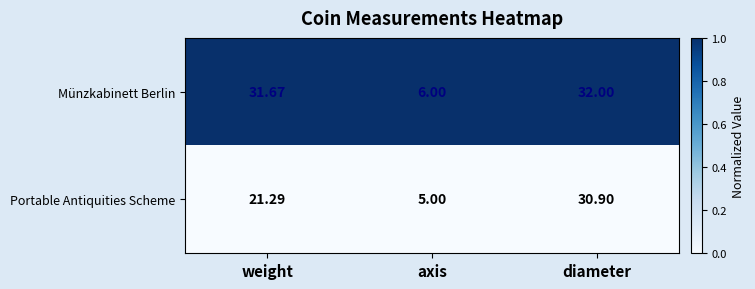

Rank the series by their maximum value, from highest to lowest.

Münzkabinett Berlin, Portable Antiquities Scheme